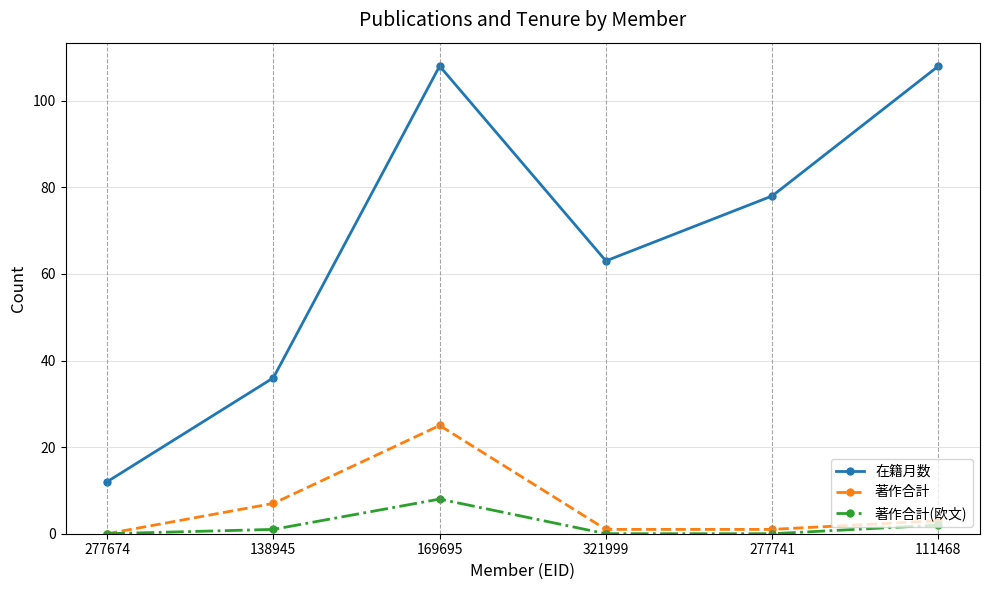

At which label does 著作合計 first exceed 3?

138945